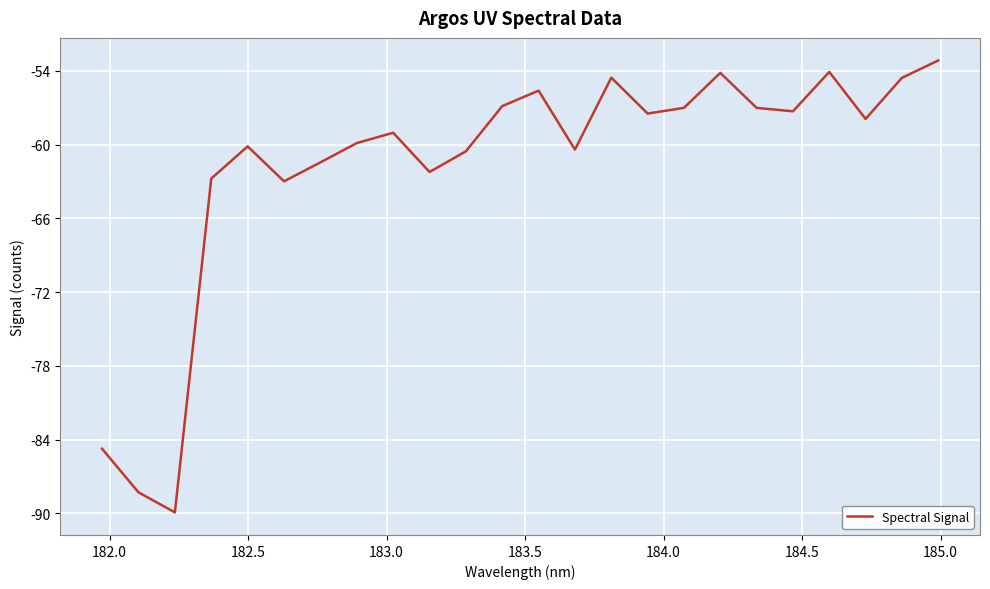

What is the minimum value shown in the chart?

-89.9